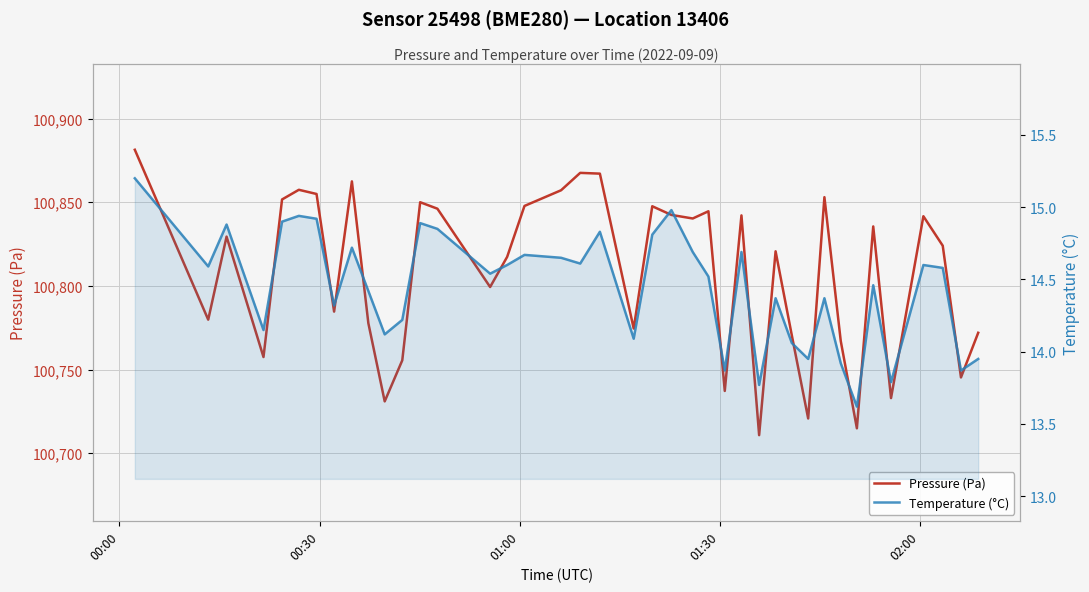

Which series has the largest total across all categories?

Pressure (Pa)